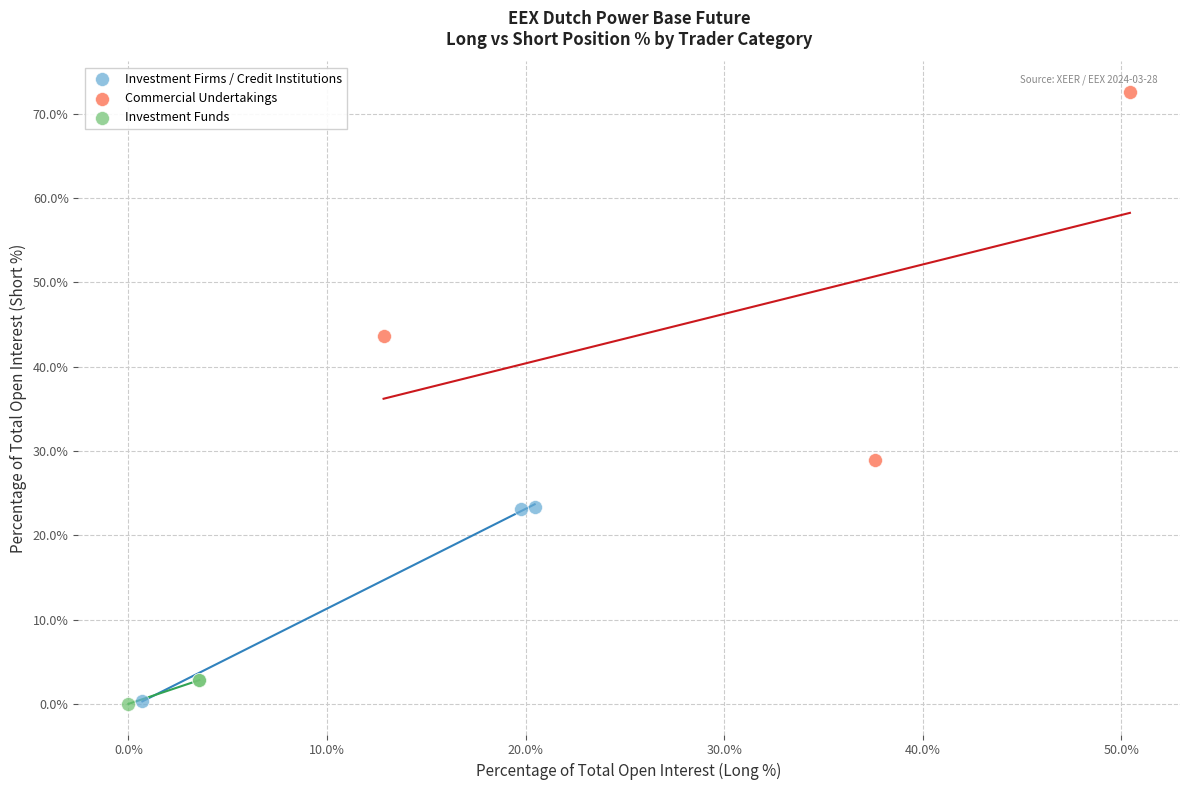

Which series contains the highest Y value?

Commercial Undertakings